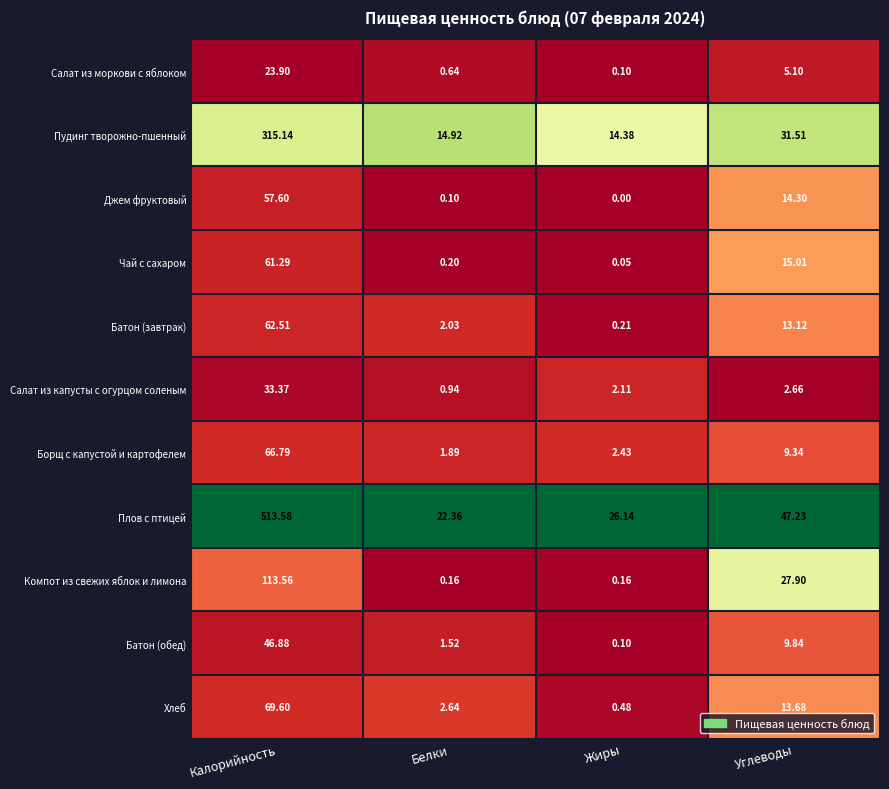

Rank the series by their maximum value, from lowest to highest.

Салат из моркови с яблоком, Салат из капусты с огурцом соленым, Батон (обед), Джем фруктовый, Чай с сахаром, Батон (завтрак), Борщ с капустой и картофелем, Хлеб, Компот из свежих яблок и лимона, Пудинг творожно-пшенный, Плов с птицей